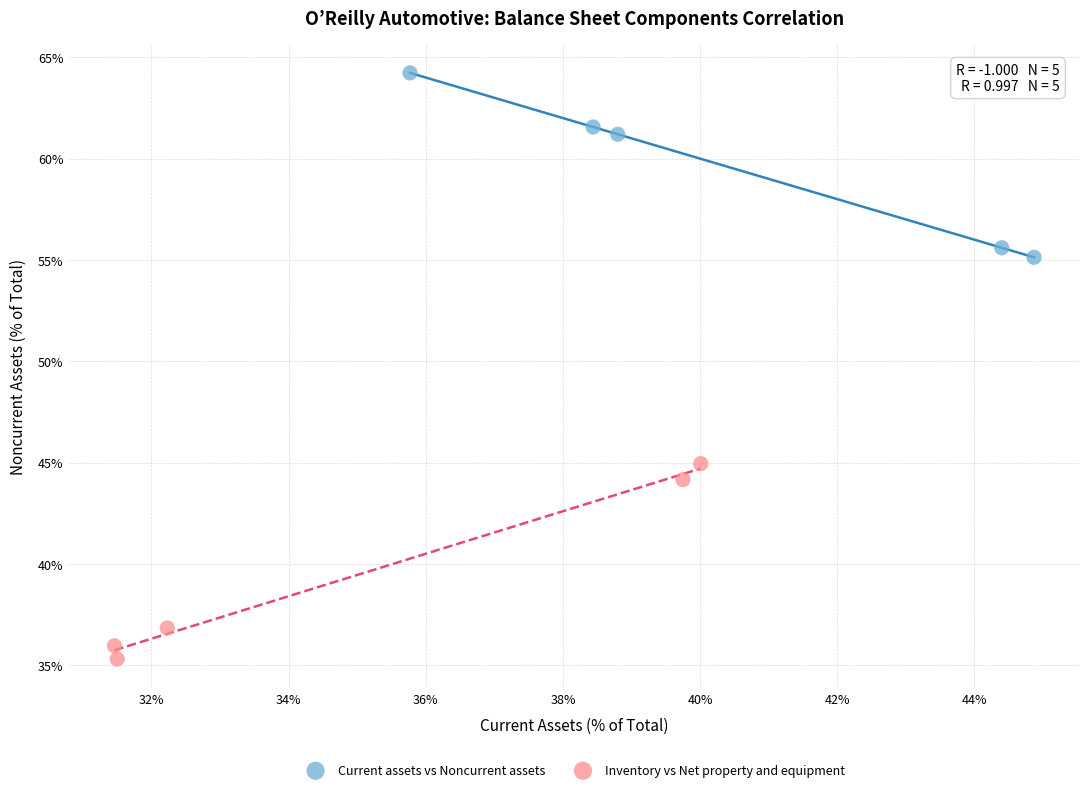

What are all the series names shown in the legend?

Current assets vs Noncurrent assets, Inventory vs Net property and equipment